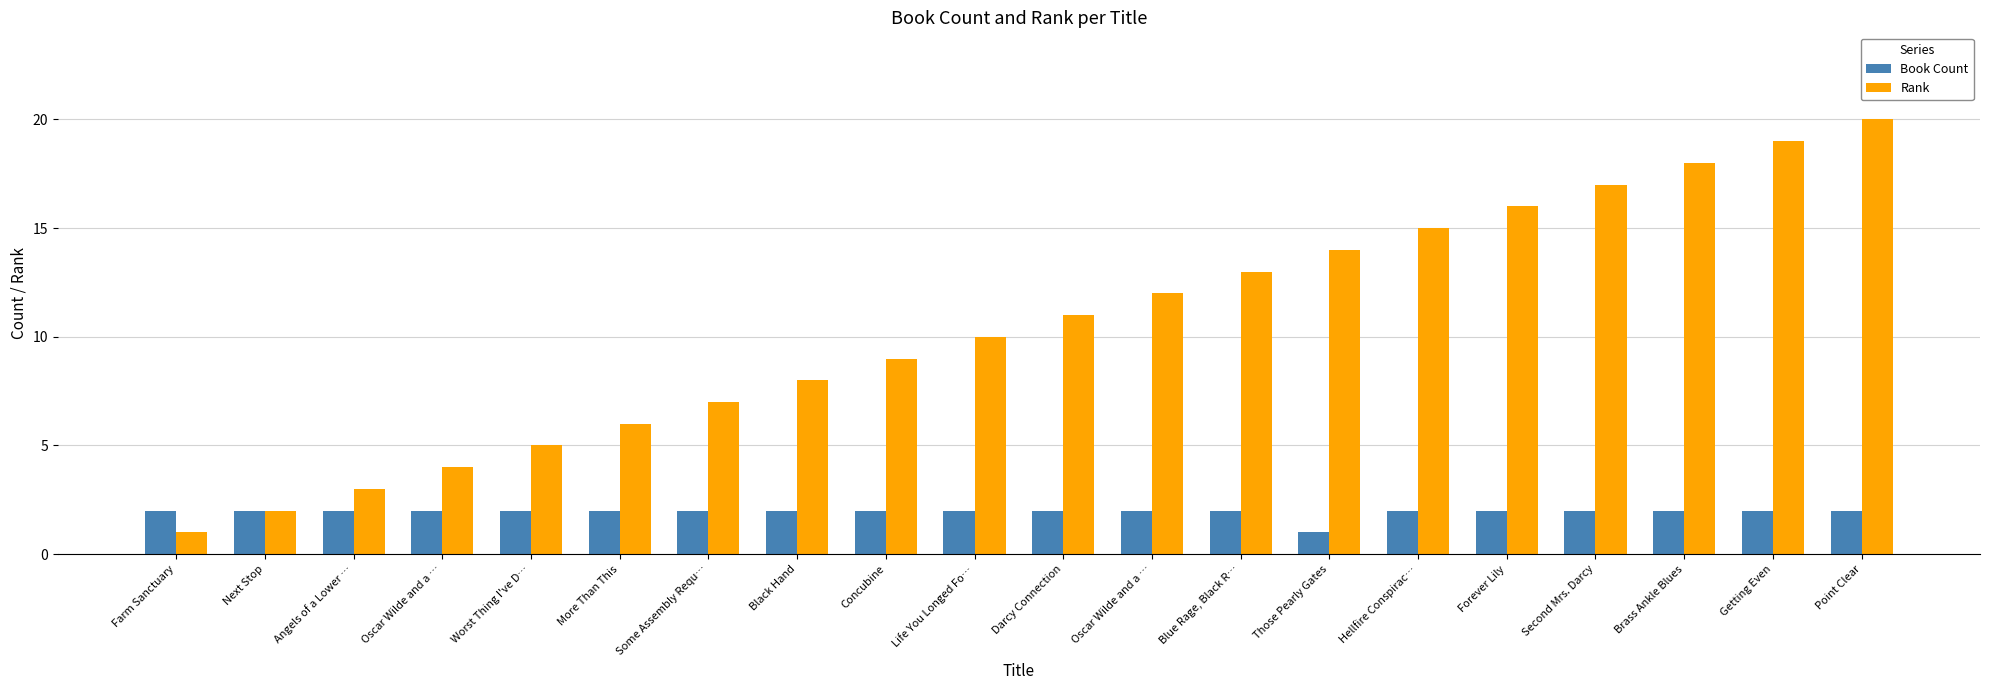

Which series has the largest total across all categories?

Rank